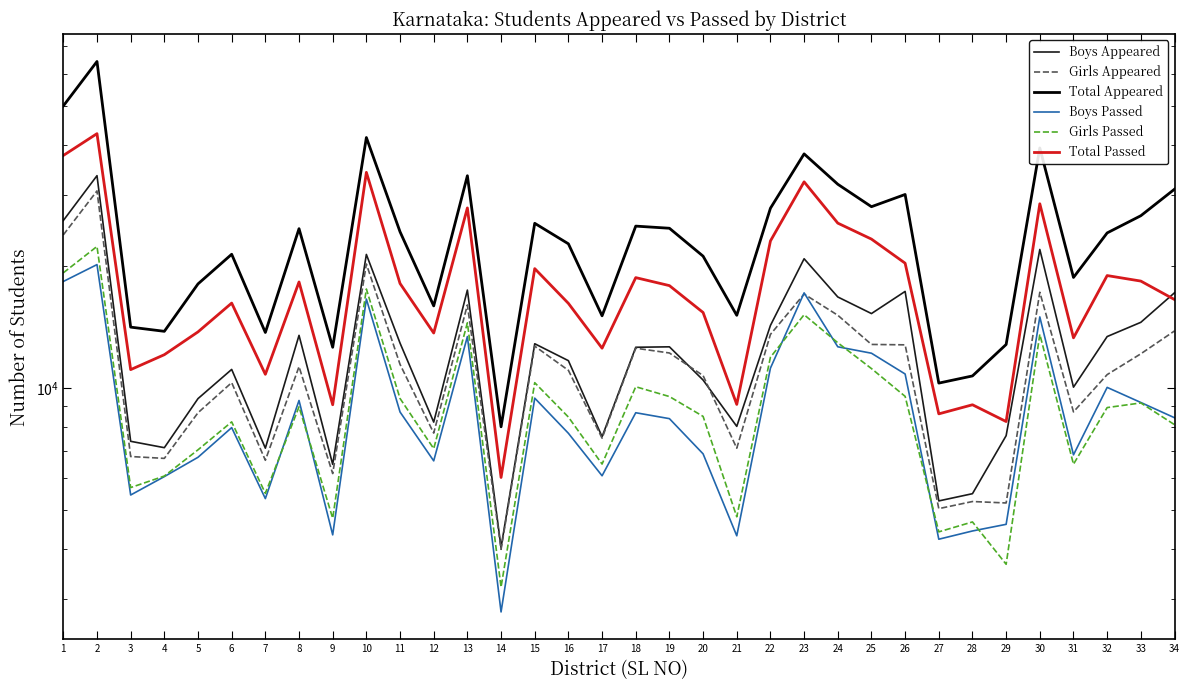

Reading right to left, transcribe all the data shown in this chart.

Boys Appeared: 34=17201	33=14536	32=13403	31=10045	30=22016	29=7619	28=5474	27=5253	26=17335	25=15279	24=16796	23=20882	22=14279	21=8034	20=10461	19=12641	18=12609	17=7573	16=11682	15=12865	14=4028	13=17467	12=8231	11=12912	10=21402	9=6469	8=13495	7=7095	6=11114	5=9411	4=7115	3=7378	2=33528	1=25965
Girls Appeared: 34=13838	33=12149	32=10790	31=8725	30=17252	29=5192	28=5235	27=5027	26=12785	25=12814	24=15134	23=17076	22=13569	21=7093	20=10731	19=12205	18=12542	17=7511	16=11055	15=12691	14=3986	13=16048	12=7732	11=11438	10=20265	9=6139	8=11291	7=6622	6=10308	5=8683	4=6694	3=6765	2=30742	1=23926
Total Appeared: 34=31039	33=26685	32=24193	31=18770	30=39268	29=12811	28=10709	27=10280	26=30120	25=28093	24=31930	23=37958	22=27848	21=15127	20=21192	19=24846	18=25151	17=15084	16=22737	15=25556	14=8014	13=33515	12=15963	11=24350	10=41667	9=12608	8=24786	7=13717	6=21422	5=18094	4=13809	3=14143	2=64270	1=49891
Boys Passed: 34=8439	33=9205	32=10032	31=6830	30=14991	29=4597	28=4426	27=4223	26=10828	25=12189	24=12644	23=17191	22=11196	21=4306	20=6869	19=8395	18=8683	17=6062	16=7723	15=9435	14=2790	13=13402	12=6600	11=8719	10=16595	9=4329	8=9312	7=5323	6=7977	5=6736	4=6034	3=5433	2=20198	1=18345
Girls Passed: 34=8112	33=9181	32=8942	31=6475	30=13575	29=3661	28=4660	27=4404	26=9532	25=11168	24=12939	23=15178	22=11914	21=4799	20=8504	19=9522	18=10070	17=6481	16=8471	15=10305	14=3214	13=14495	12=7075	11=9418	10=17574	9=4758	8=8982	7=5485	6=8242	5=7029	4=6053	3=5668	2=22399	1=19271
Total Passed: 34=16551	33=18386	32=18974	31=13305	30=28566	29=8258	28=9086	27=8627	26=20360	25=23357	24=25583	23=32369	22=23110	21=9105	20=15373	19=17917	18=18753	17=12543	16=16194	15=19740	14=6004	13=27897	12=13675	11=18137	10=34169	9=9087	8=18294	7=10808	6=16219	5=13765	4=12087	3=11101	2=42597	1=37616